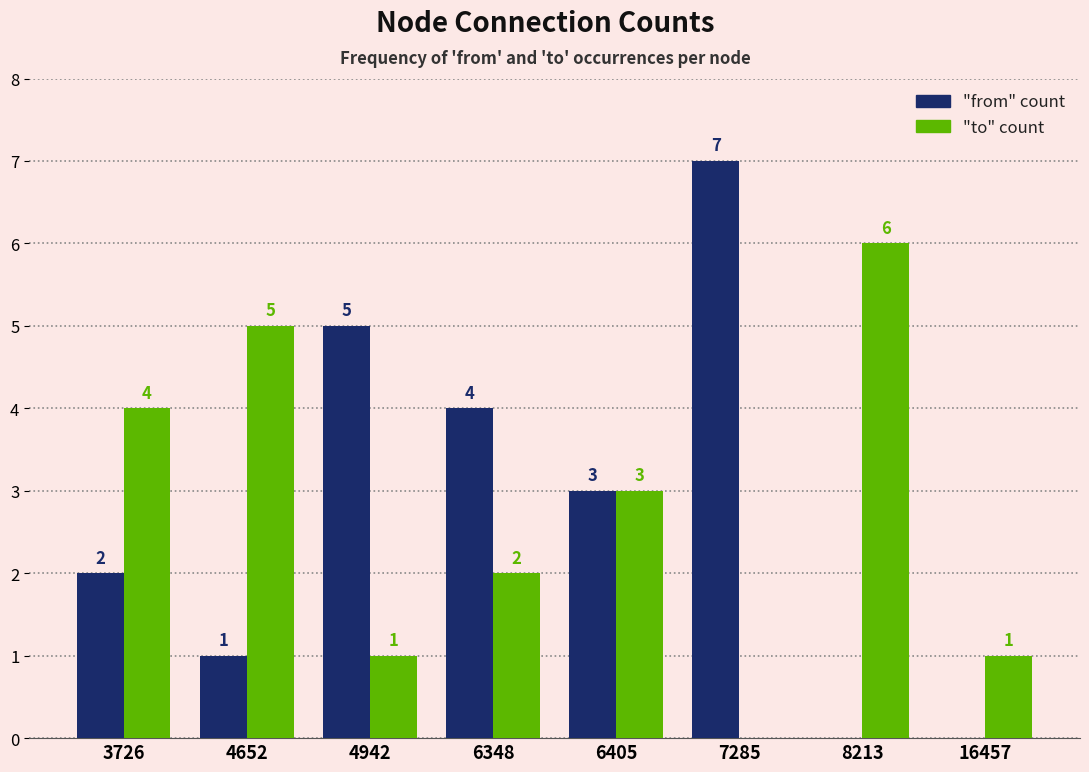

At which category is the sum across all series the highest?

7285